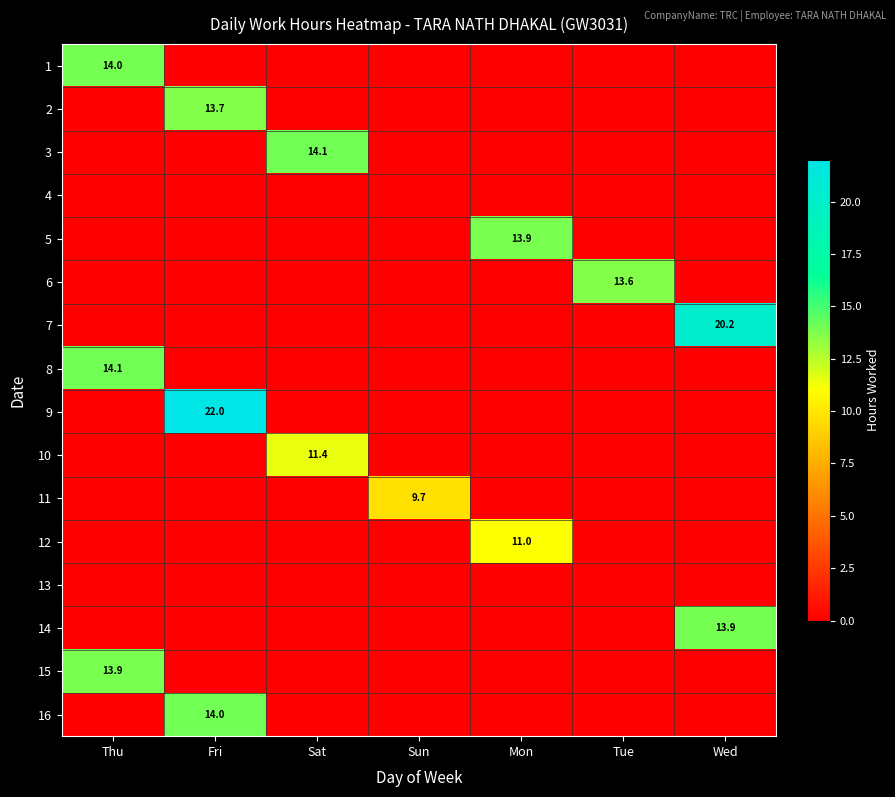

What is the difference between the maximum and second lowest values in the 11 series?

9.7